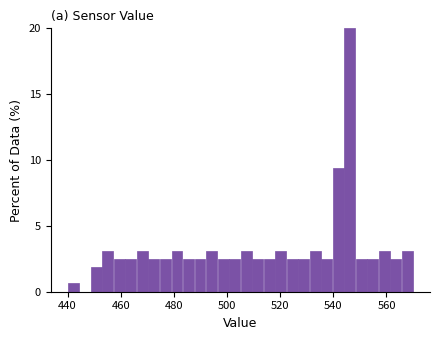

Around what value on the x-axis is the tallest bar? Give the approximate position of its centre, as read against the axis.

546